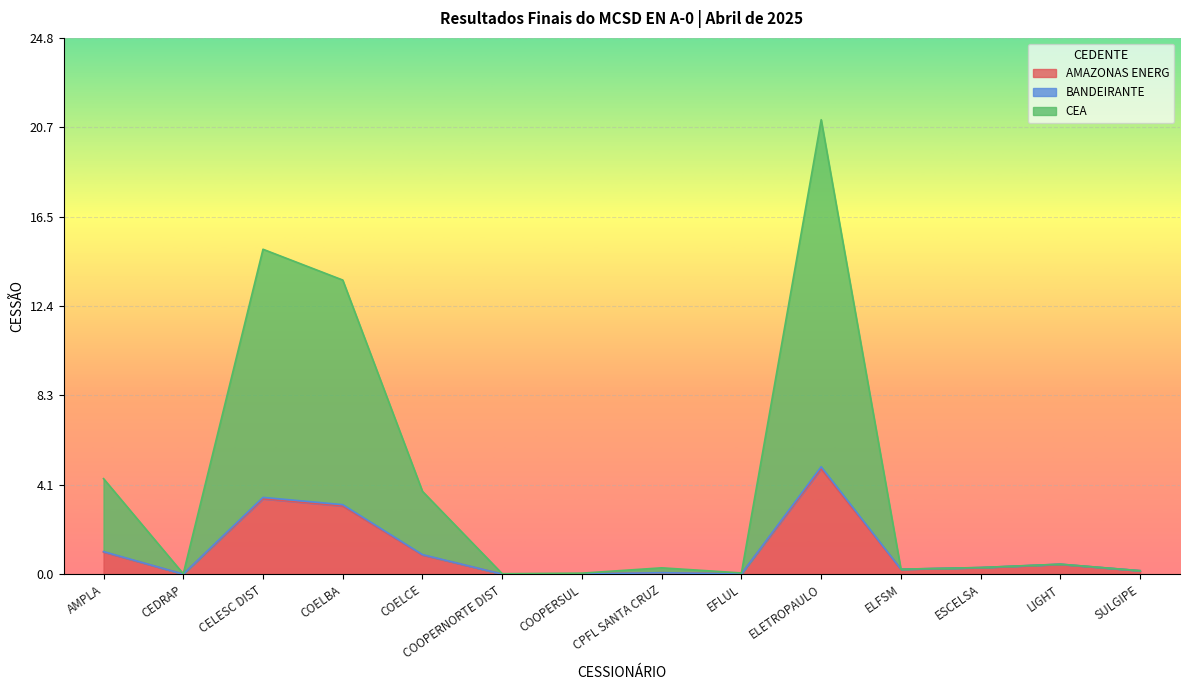

What are all the series names shown in the legend?

AMAZONAS ENERG, BANDEIRANTE, CEA